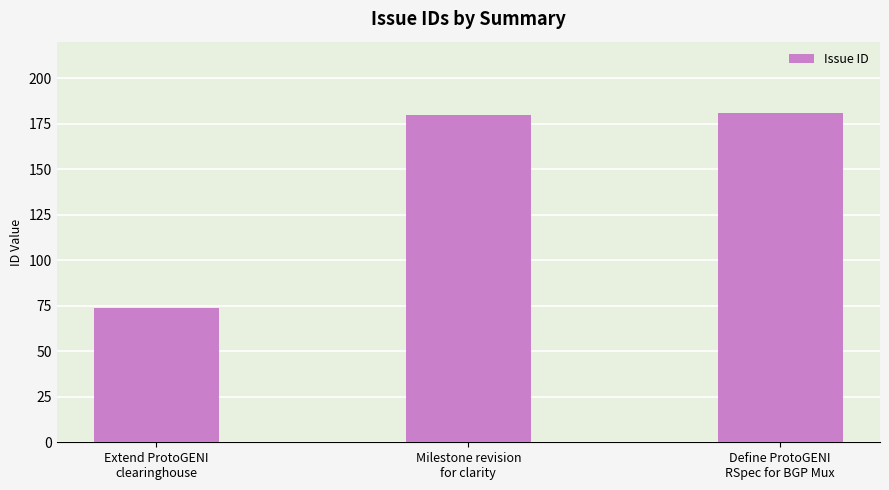

What is the label of the 3rd bar from the left?

Define ProtoGENI
RSpec for BGP Mux